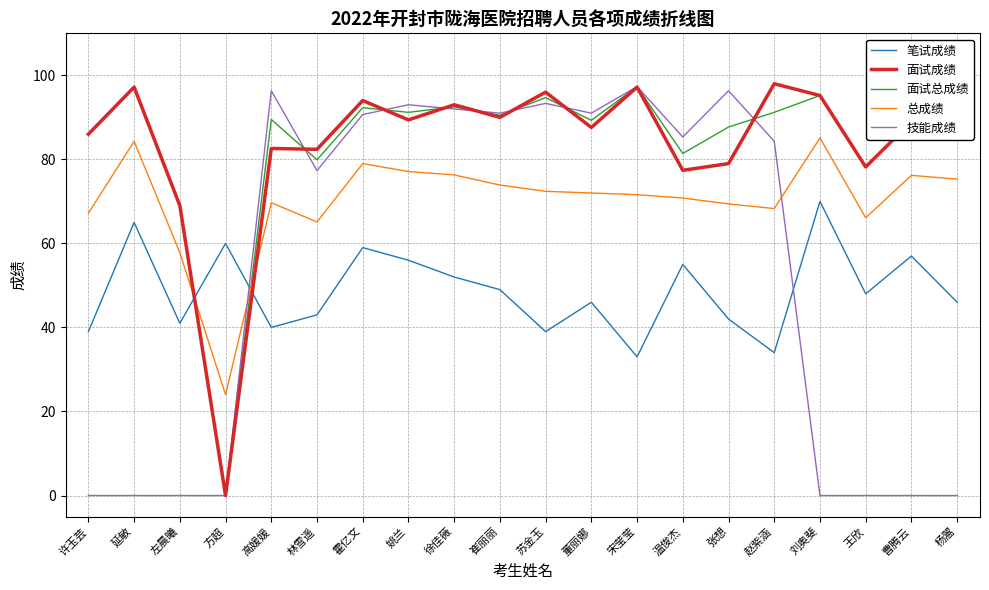

The 面试总成绩 series shows 27.5 at 延敏. True or false?

False